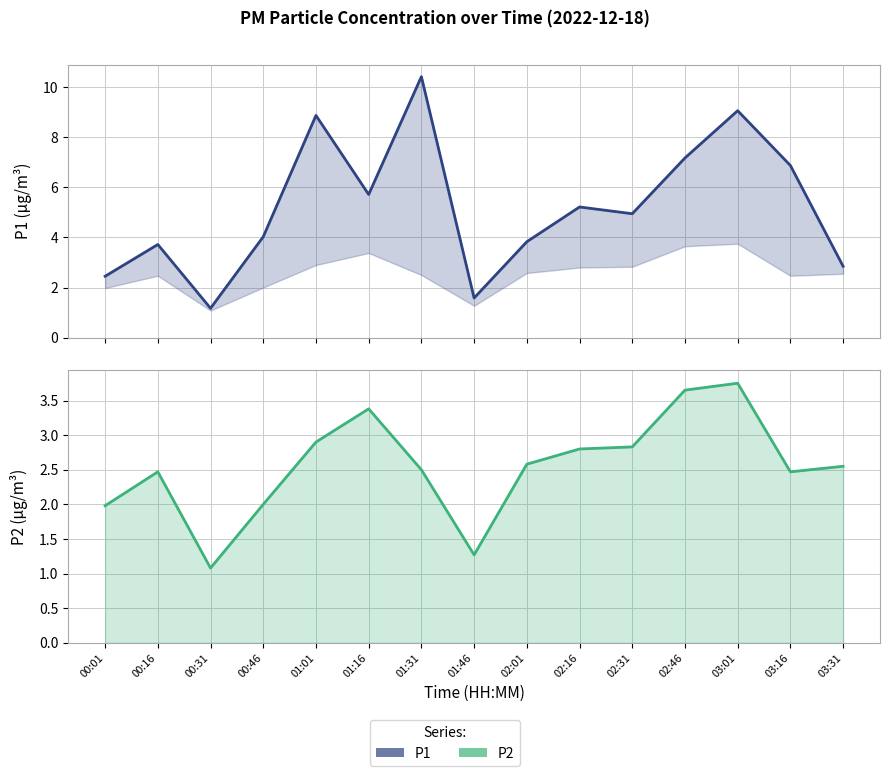

At which label does P2 first exceed 2?

00:16